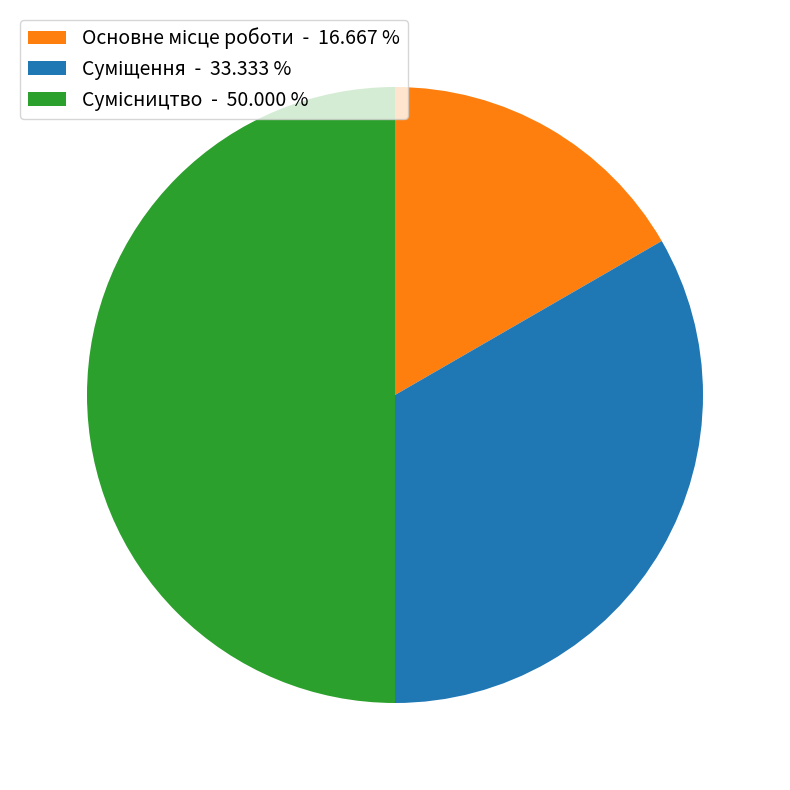

What is the ratio of the value at Сумісництво to the value at Суміщення?

1.5